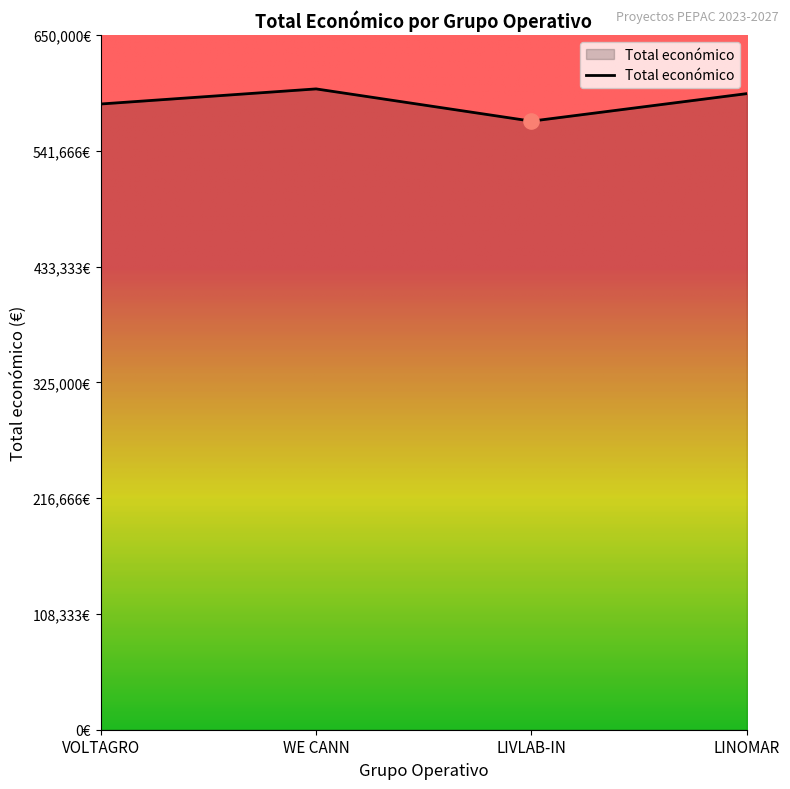

What is the ratio of the value at LIVLAB-IN to the value at VOLTAGRO?

1.0